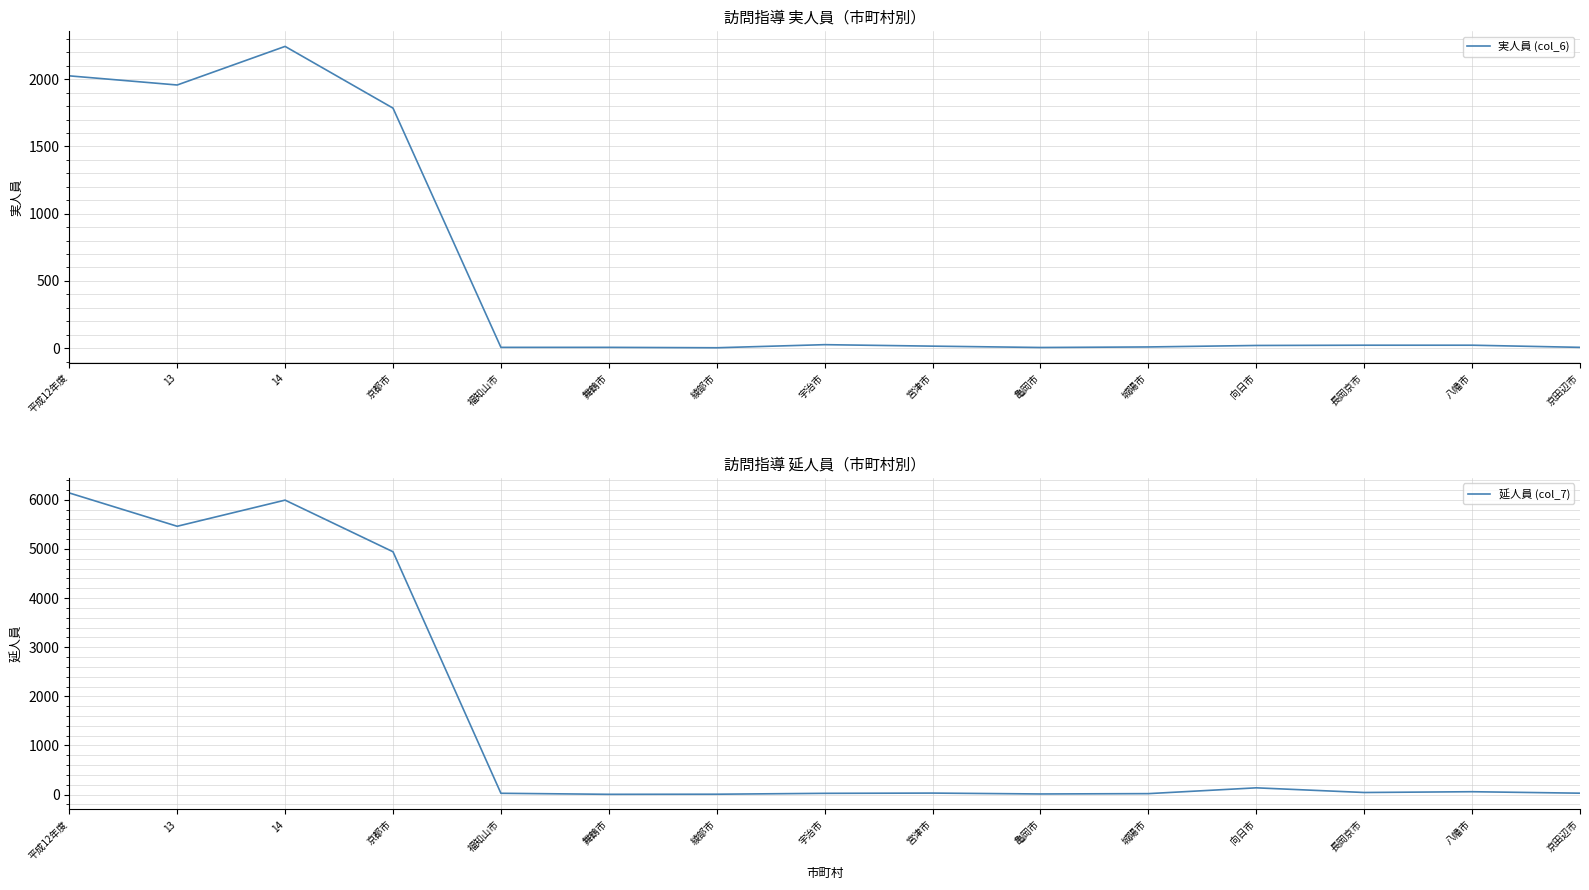

What is the label of the 12th point from the left?

向日市